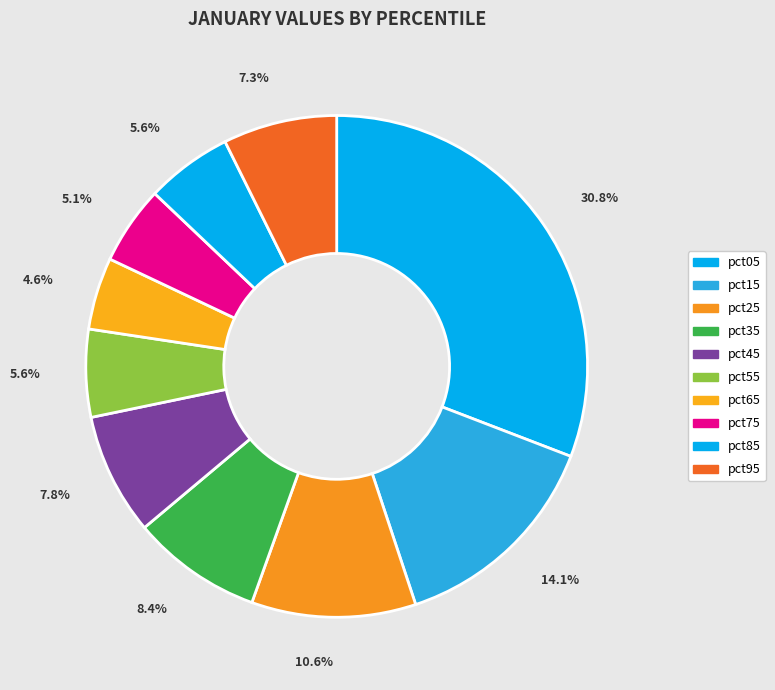

How many segments does this pie chart have?

10